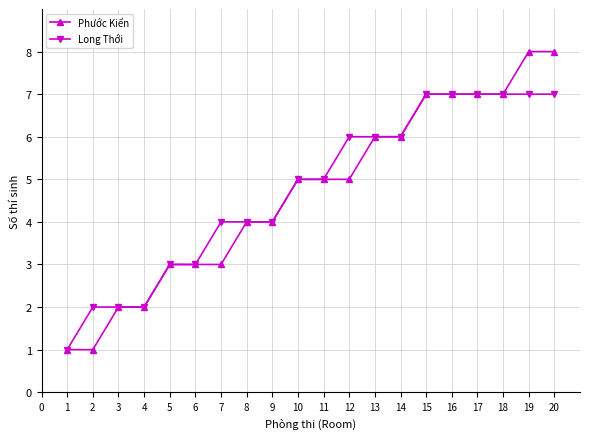

How many series are shown in this chart?

2